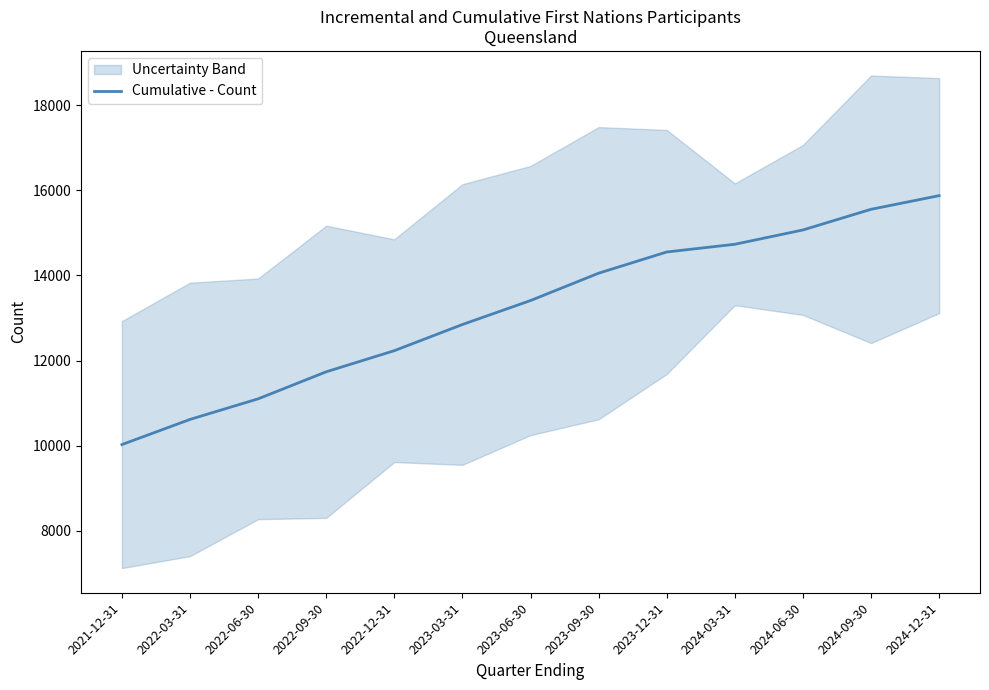

What position from the left is 2022-03-31?

2